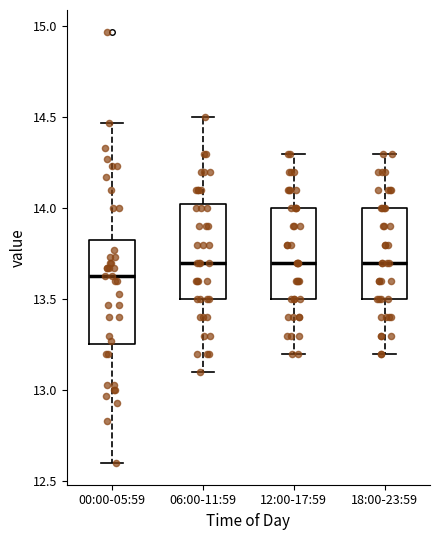

Where does the median line of the box for 12:00-17:59 sit on the y-axis? The values are not printed on the chart, so give them approximately, as read against the axis.

13.70